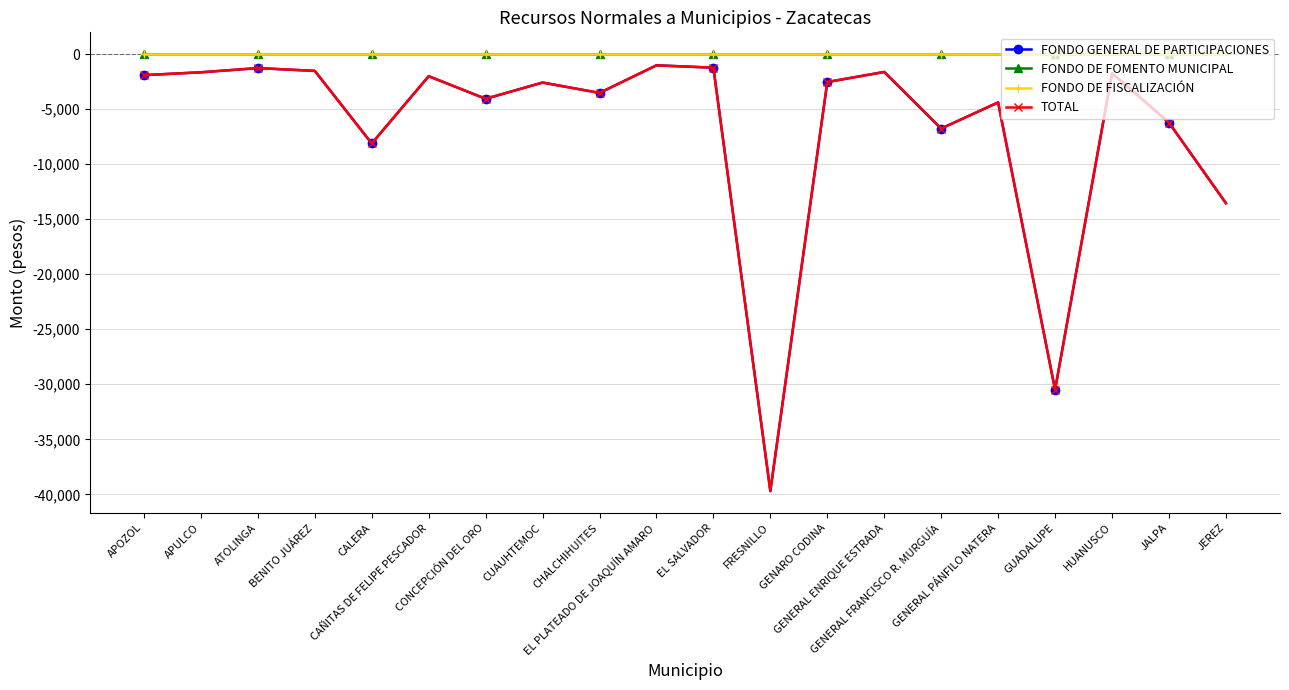

Does the chart have visible grid lines?

Yes